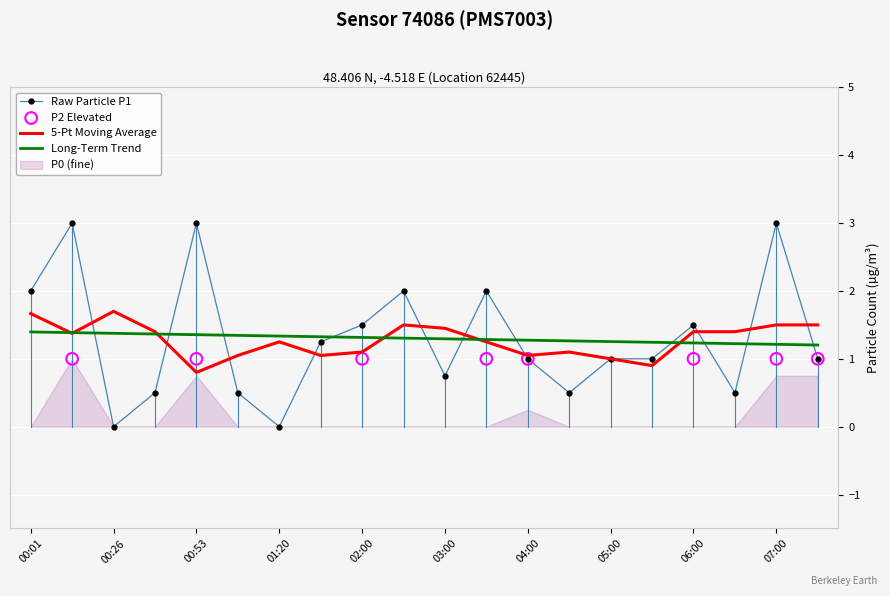

At how many categories does at least one series exceed 0?

18